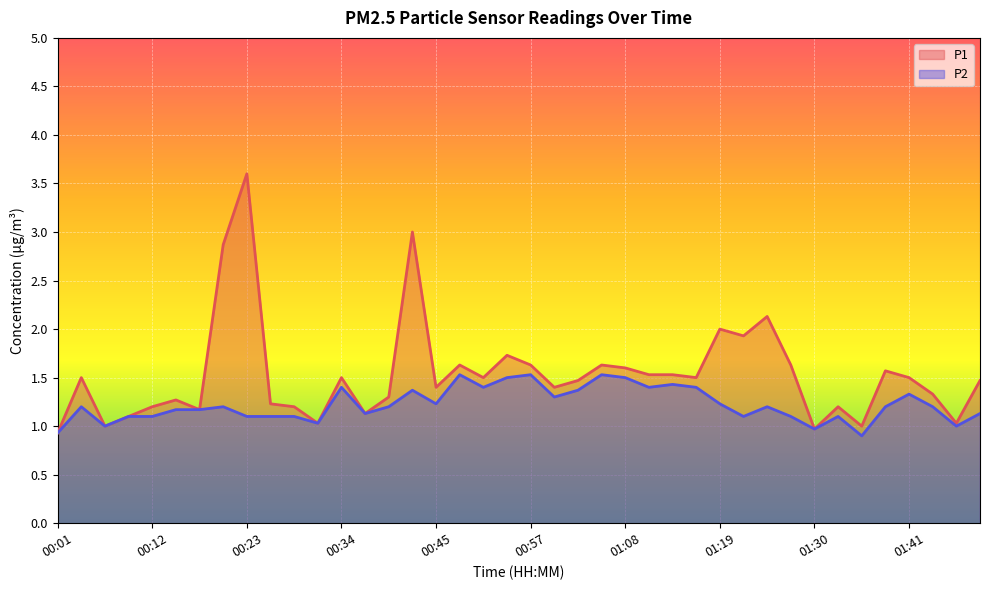

What is the smallest value displayed?

0.9